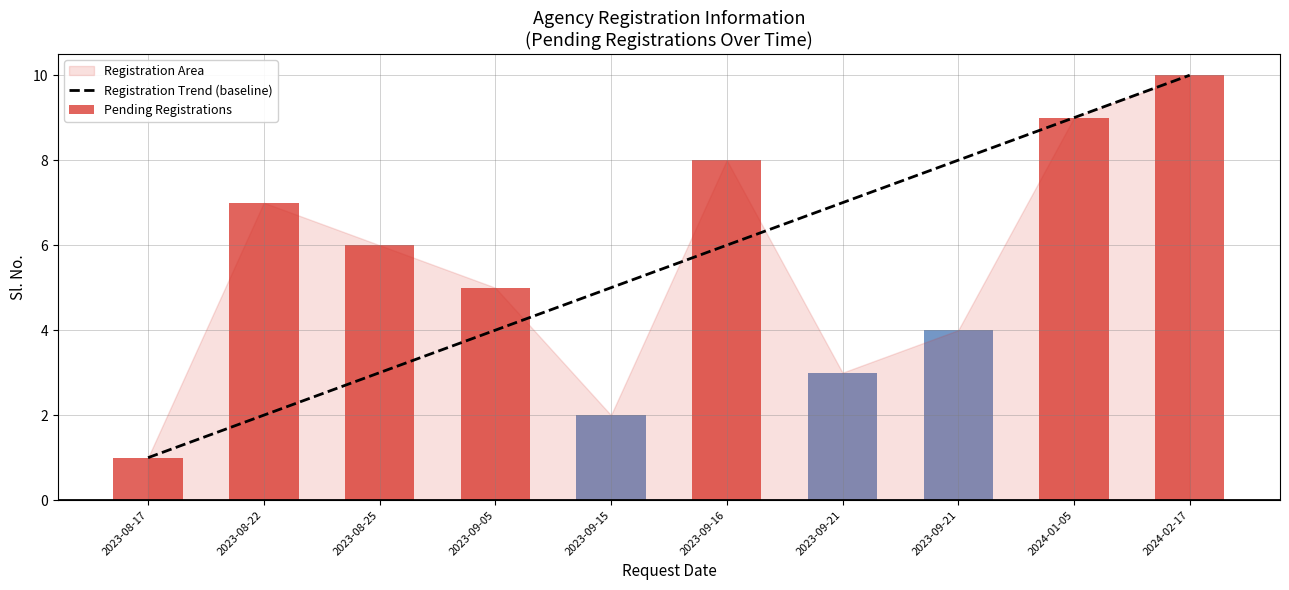

Where is the data nearest to the value 5?

2023-09-15